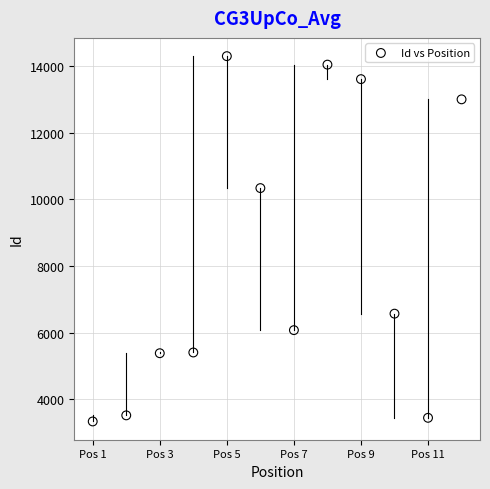

What Y value in the scatter plot is closest to 8817?

10338